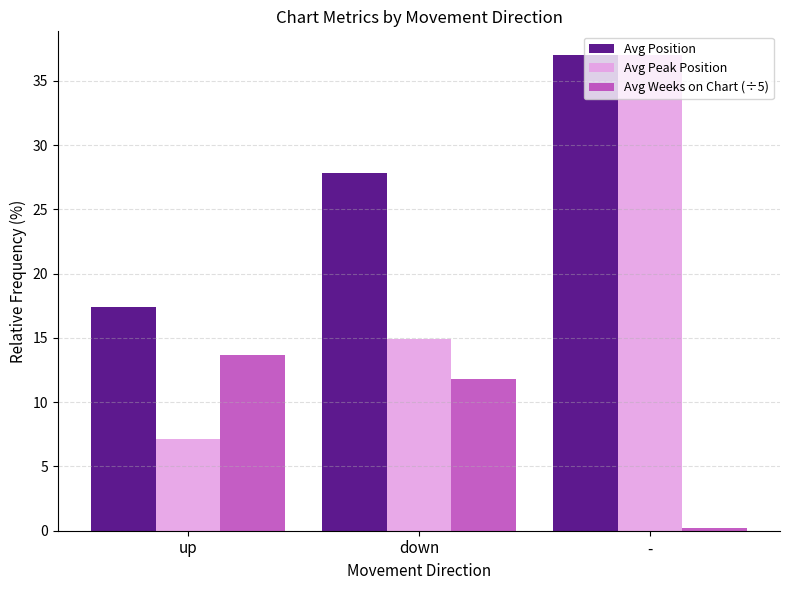

What is the sum of the Avg Peak Position values at - and down?

51.9